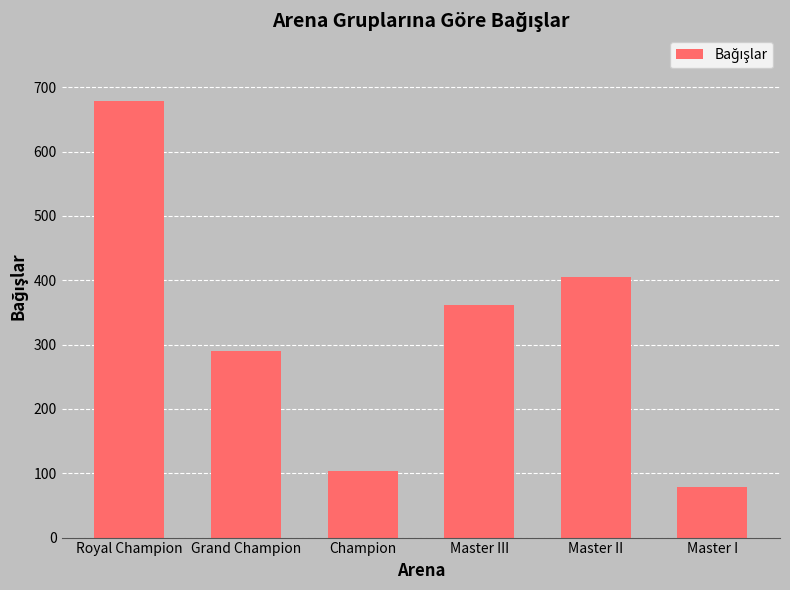

Reading left to right, what are all the values shown in this chart?

679	290	104	362	405	78